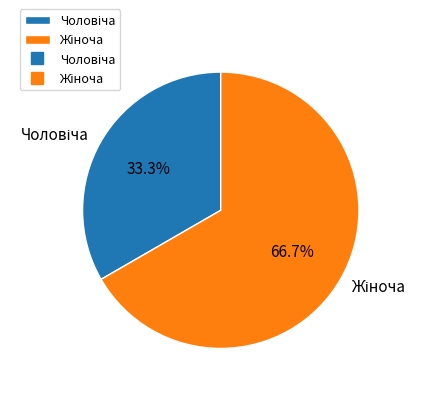

Is there a majority slice in this chart?

Yes